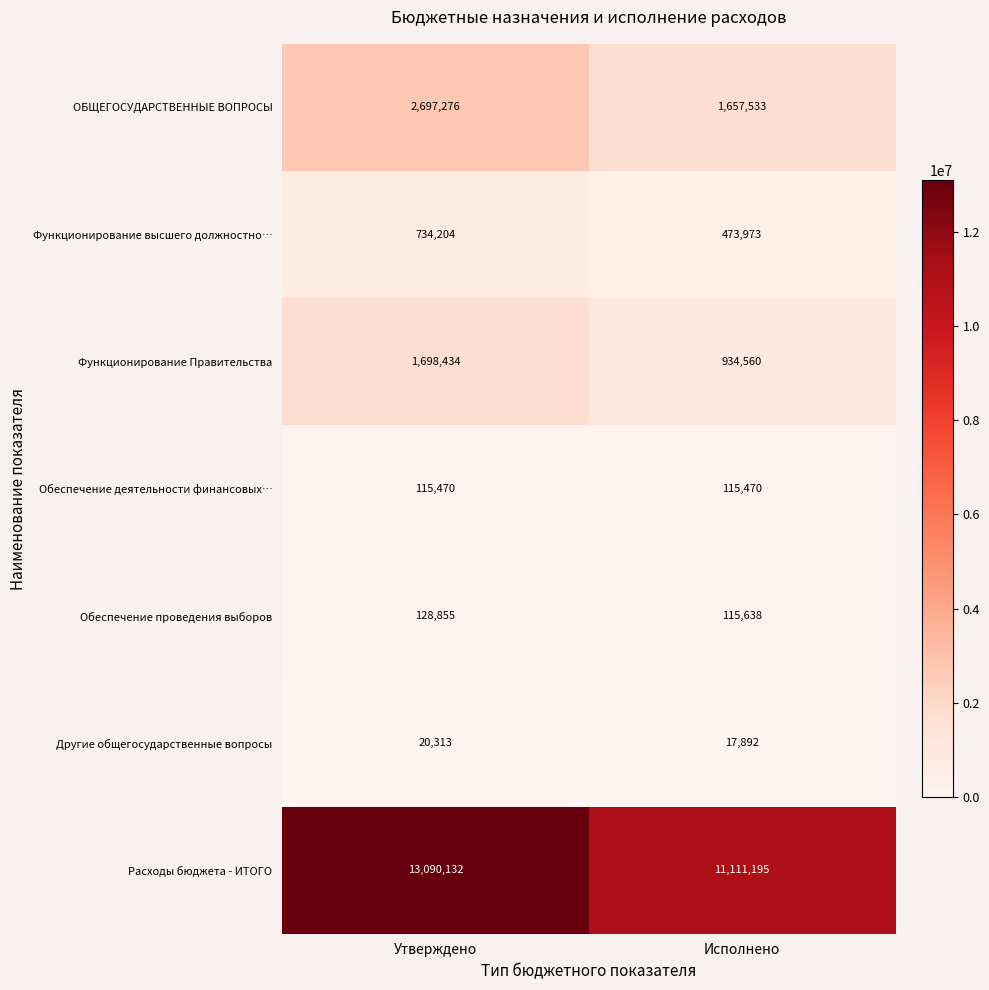

What is the difference between the maximum and minimum values in the Функционирование Правительства series?

763874